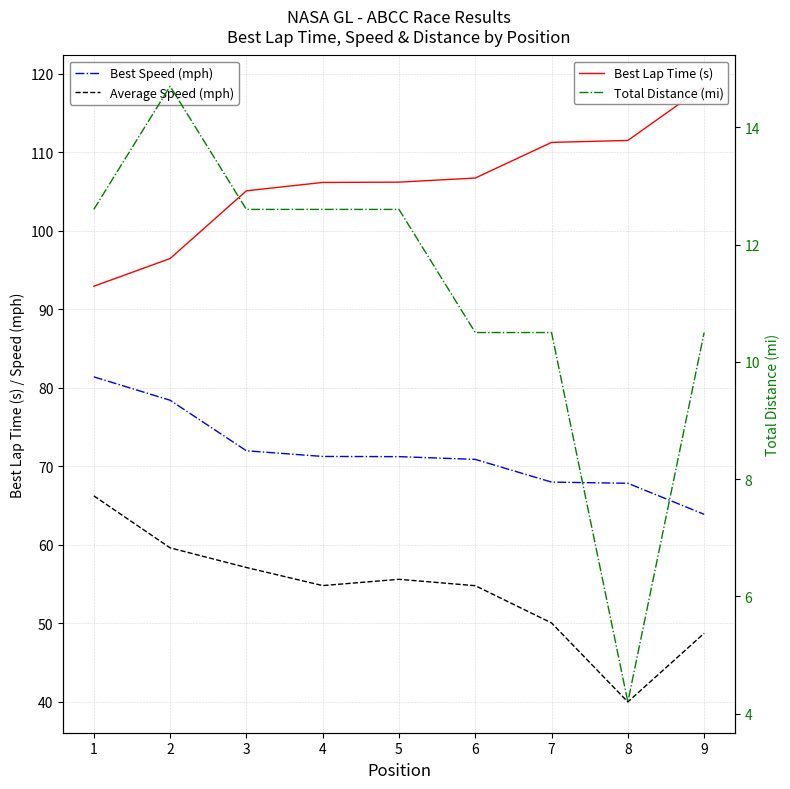

What is the greatest value displayed?

118.4